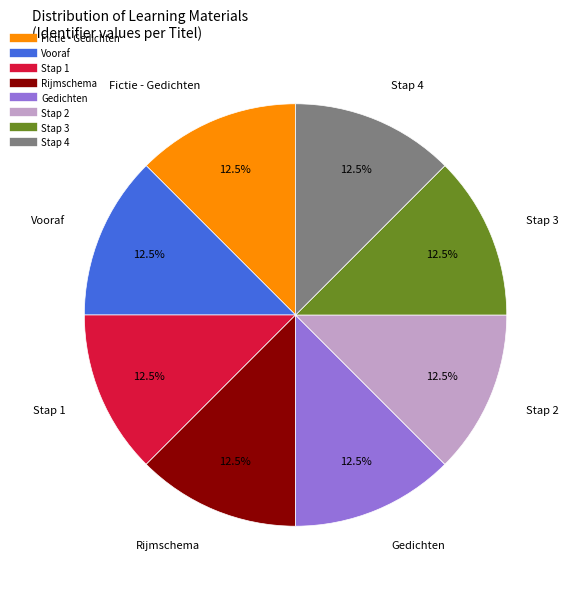

Approximately how many times larger is the value at Gedichten compared to Stap 1?

1.0